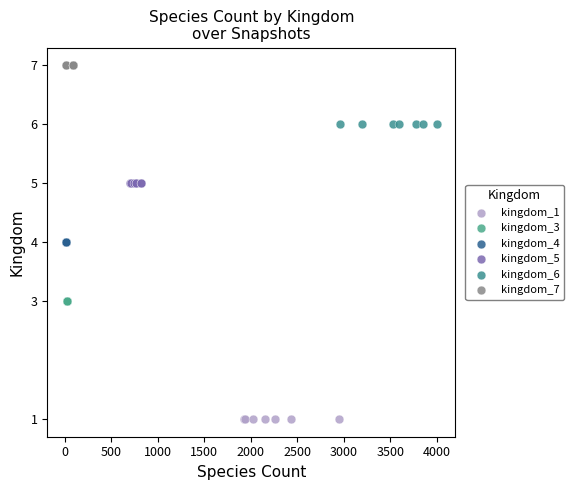

Which series contains the highest Y value?

kingdom_7